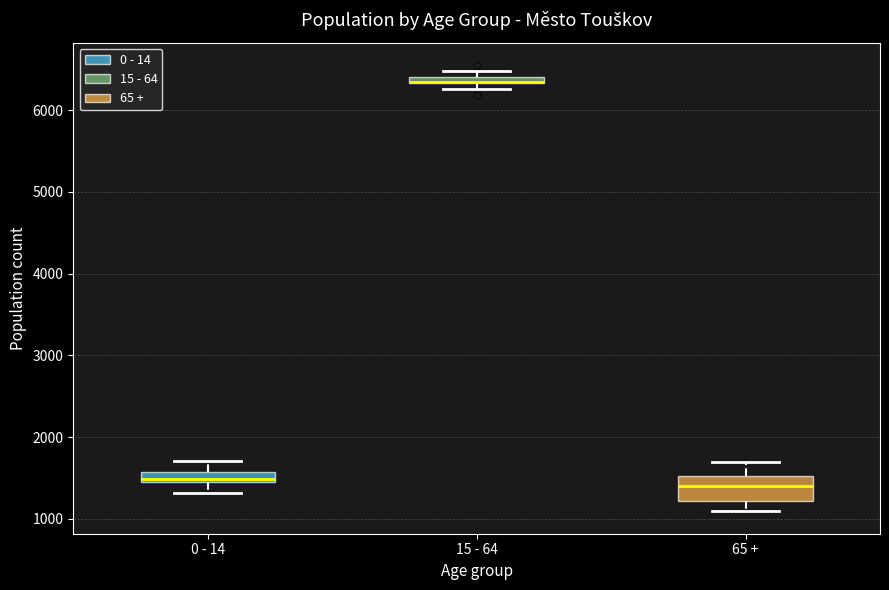

Where is the upper edge of the box for 15 - 64 on the y-axis? The values are not printed on the chart, so give them approximately, as read against the axis.

6400